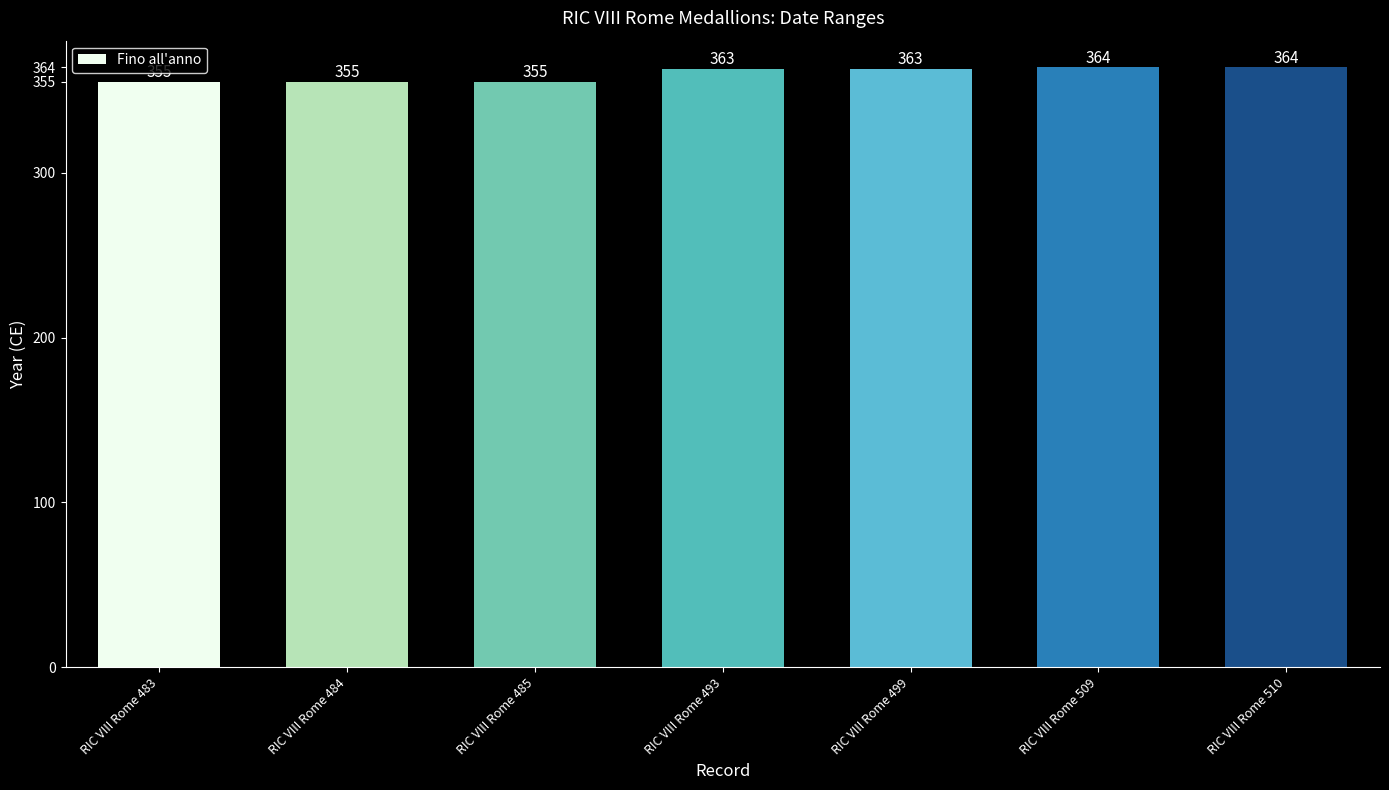

Reading left to right, extract all data points from this chart.

355	355	355	363	363	364	364